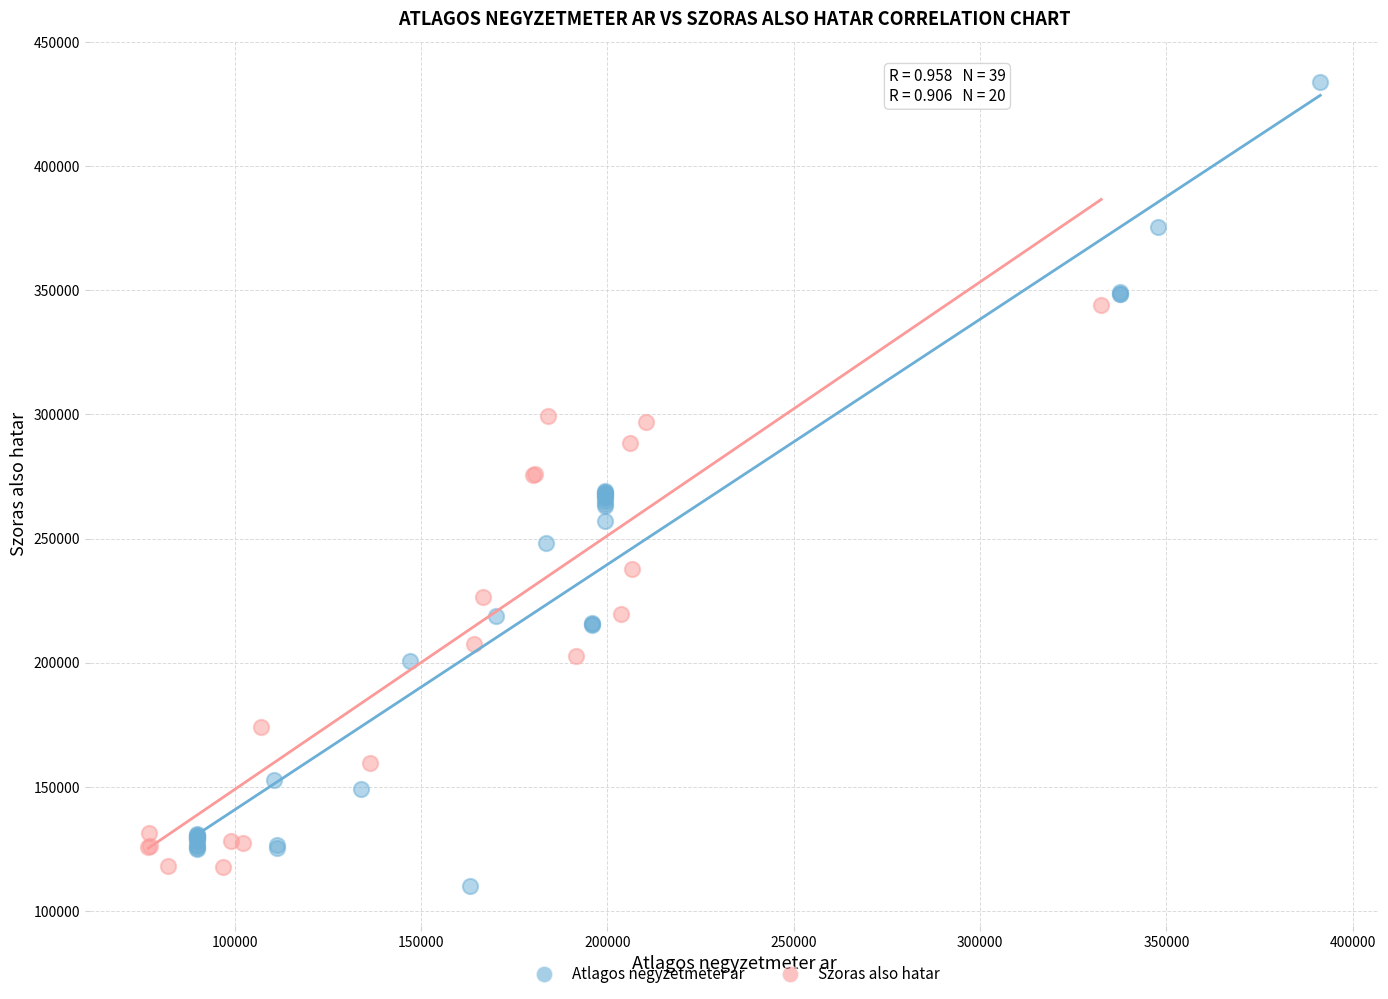

Which series reaches the maximum Y coordinate?

Atlagos negyzetmeter ar